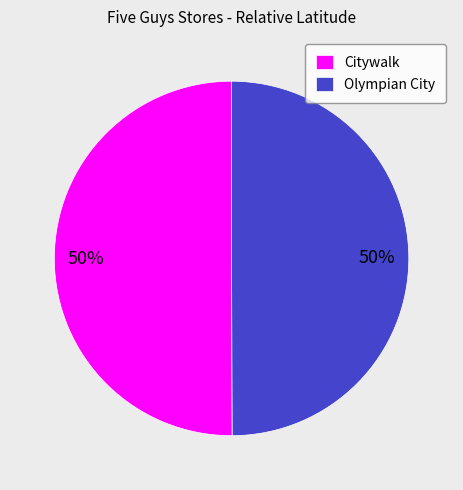

What is the ratio of the value at Citywalk to the value at Olympian City?

1.0